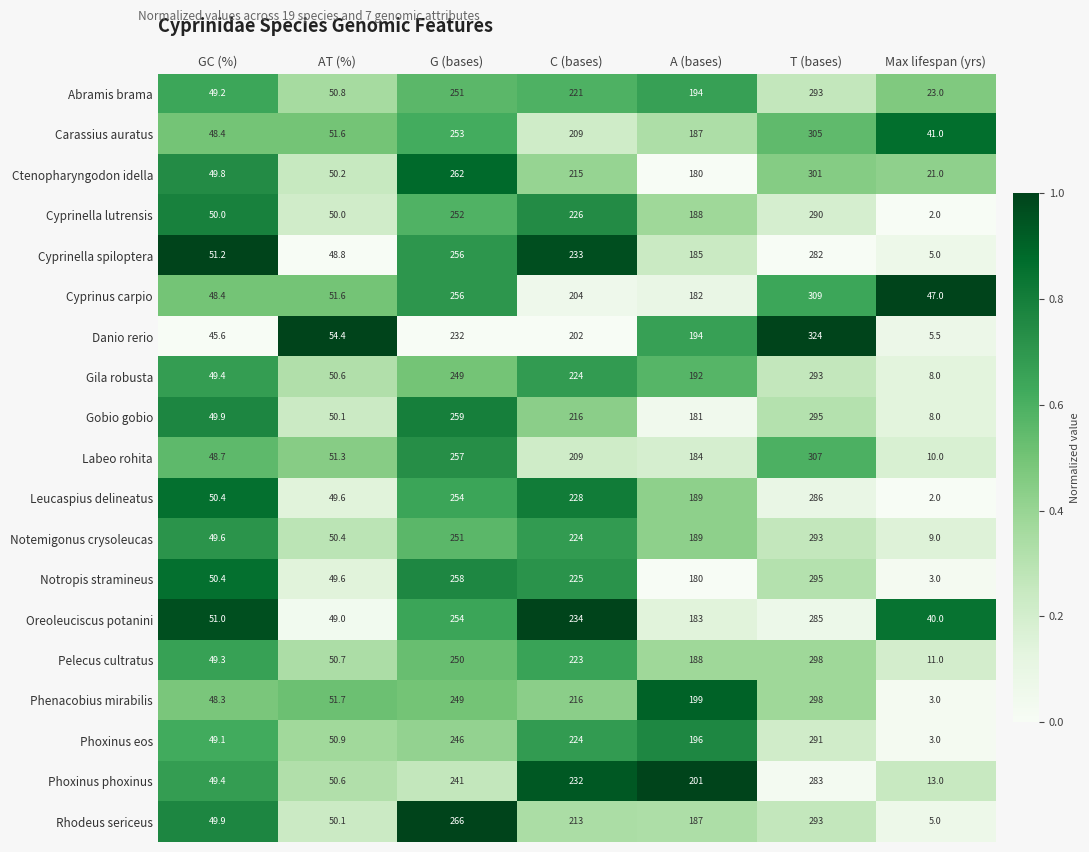

Which series has the largest total across all categories?

Cyprinus carpio